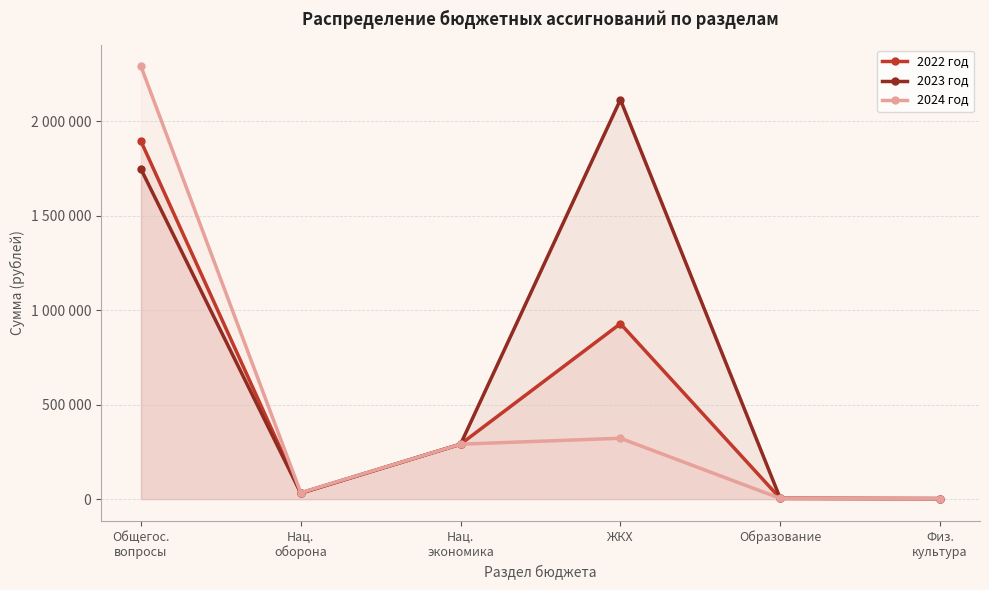

What position from the left is Нац.
экономика?

3